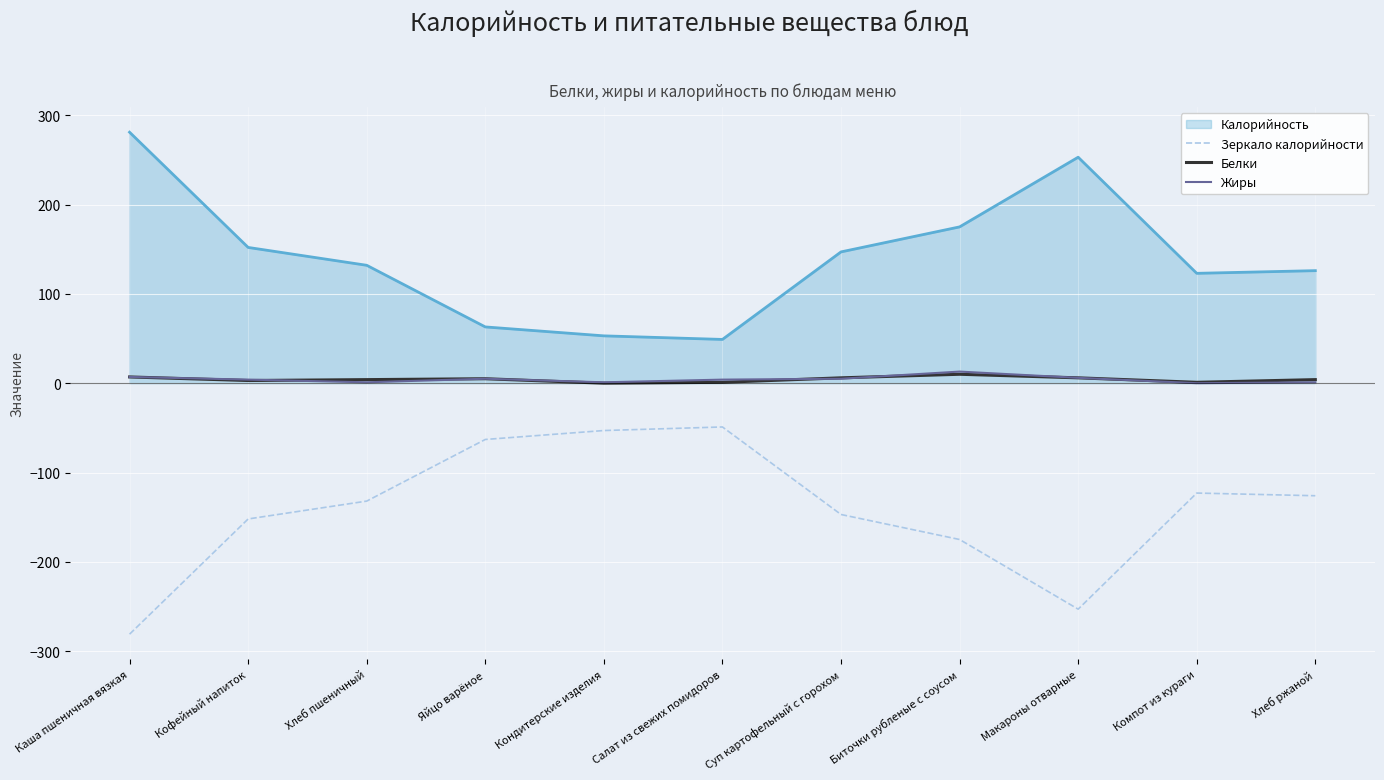

What position from the right is Кофейный напиток?

10